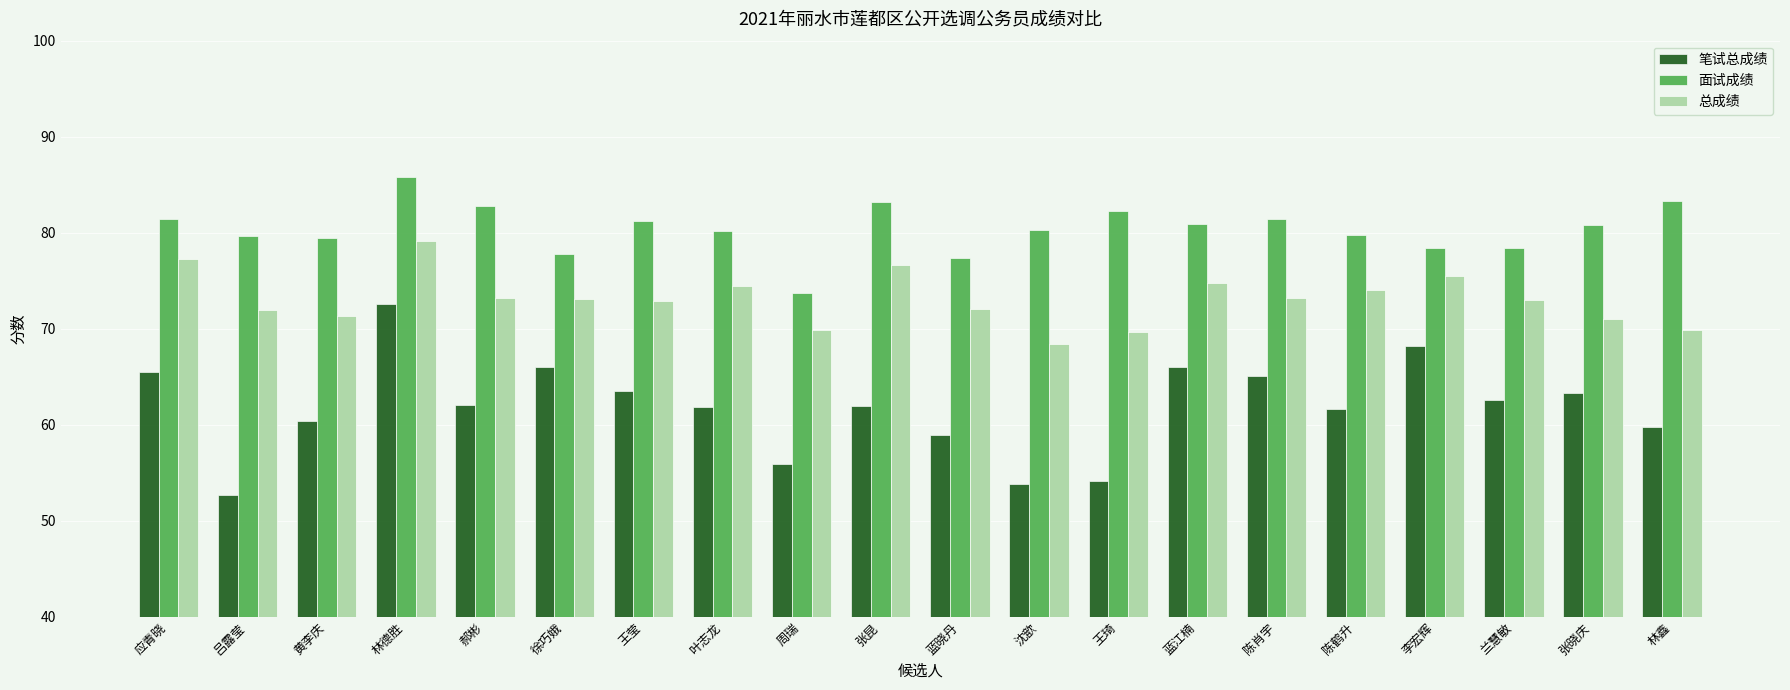

At which label does 面试成绩 first exceed 80?

应青晓